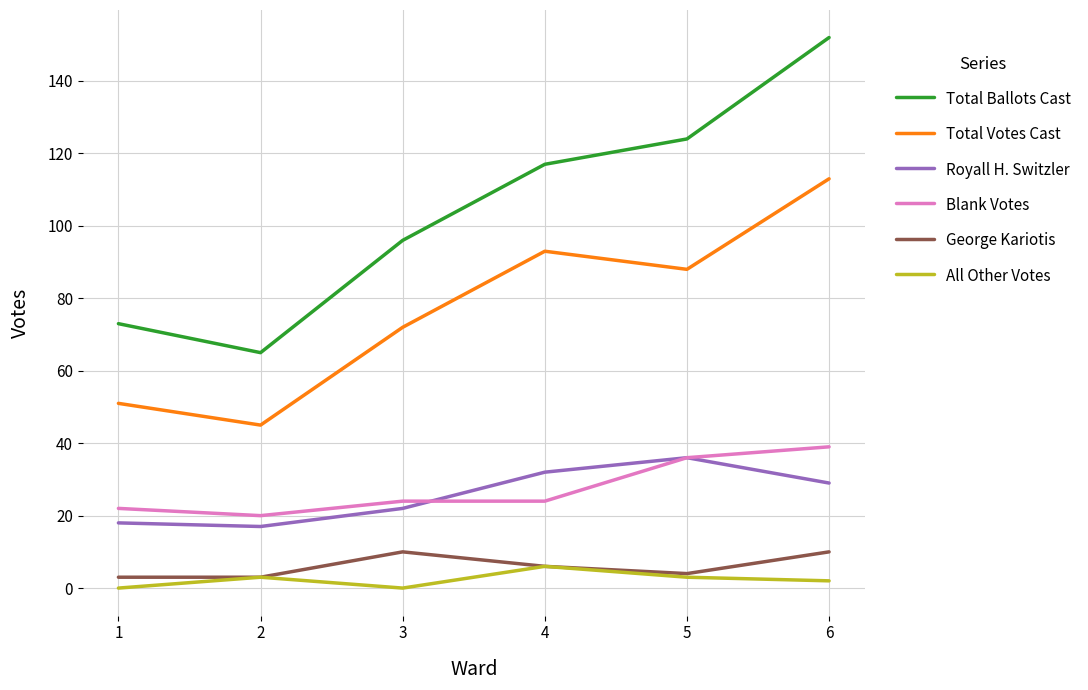

Where is the first local maximum for George Kariotis?

3